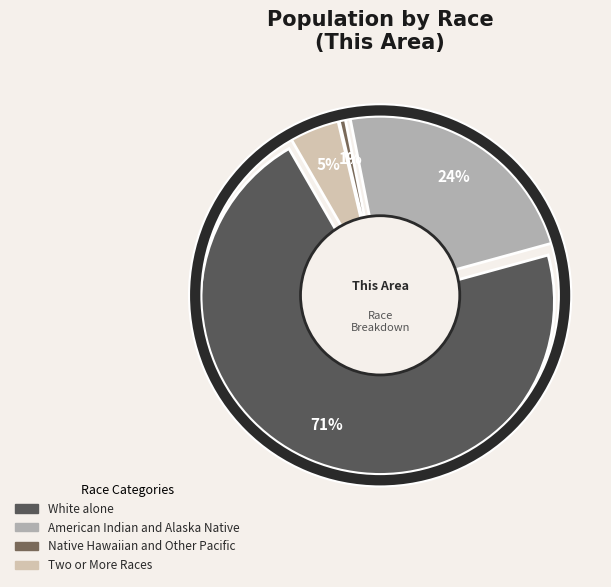

Is there a majority slice in this chart?

Yes